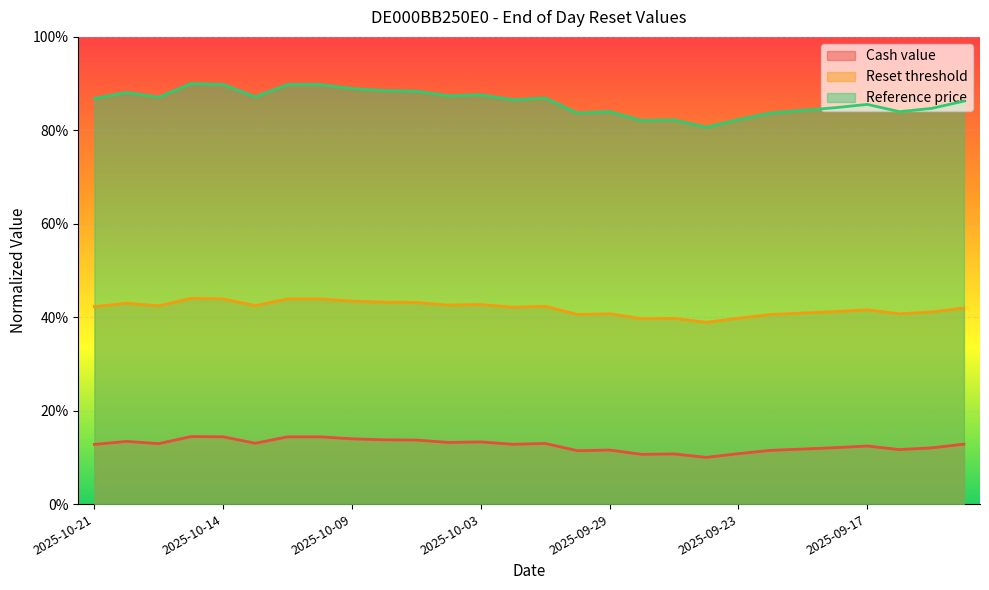

What is the difference between the Reset threshold values at 2025-10-01 and 2025-10-16?

1.7